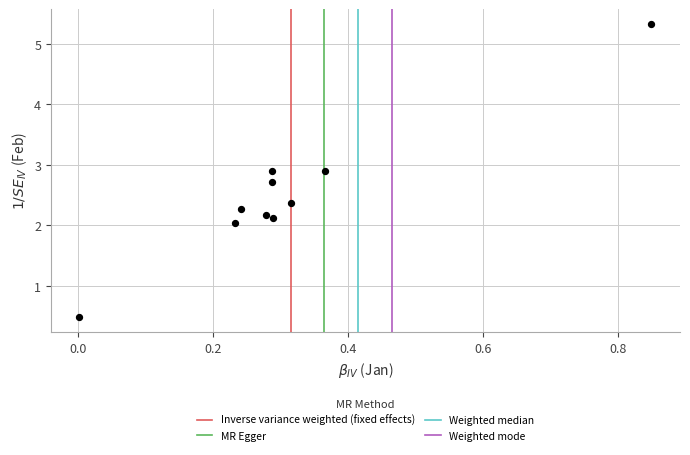

What is the range of X values (max minus min)?

0.8